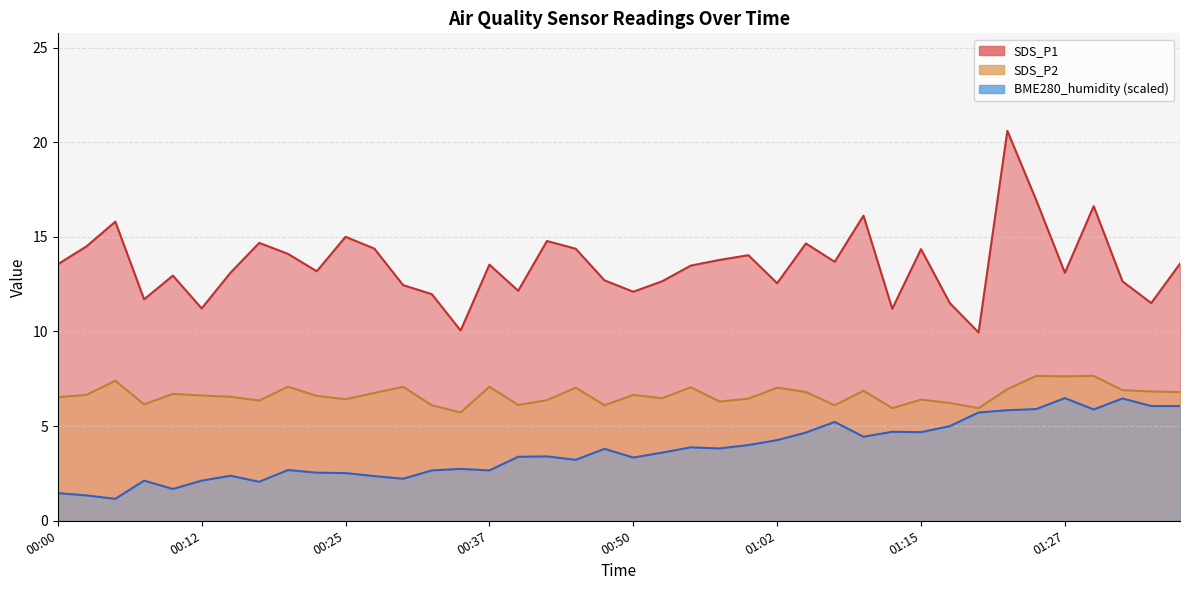

Between 00:25 and 01:35, which series saw the biggest shift?

BME280_humidity